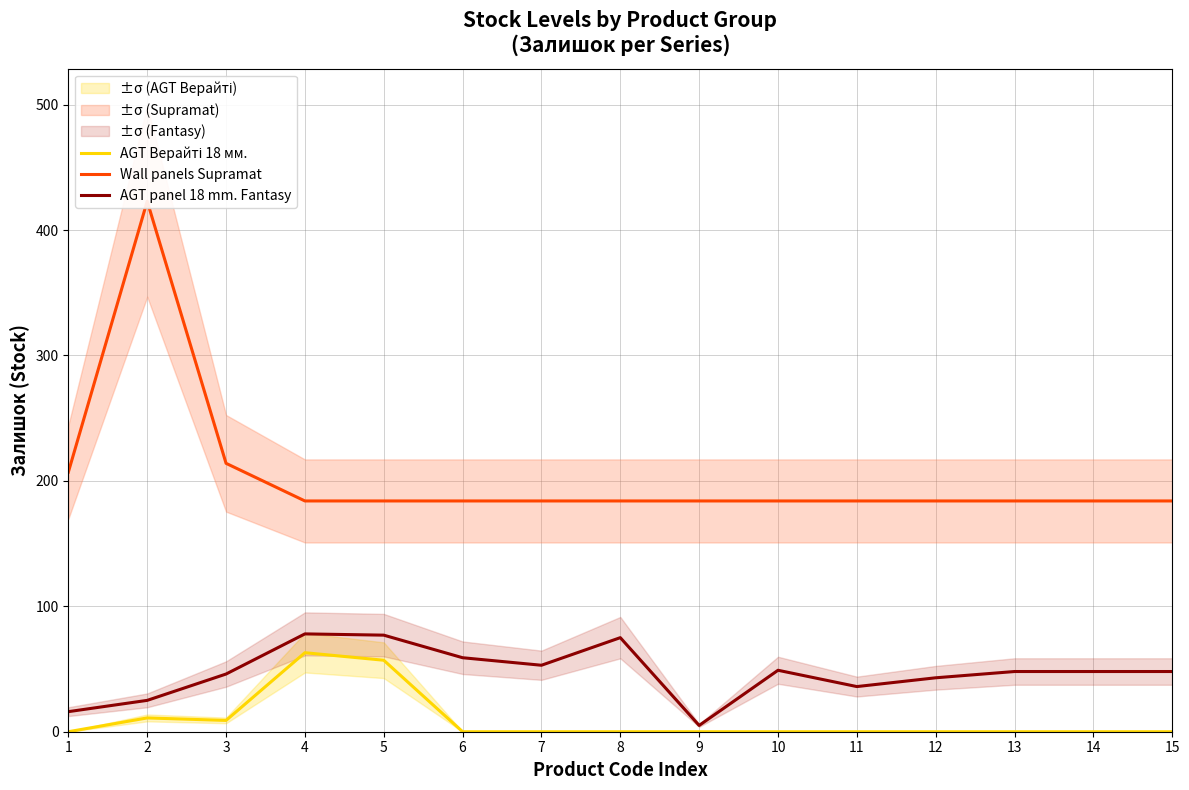

Which series has the largest total across all categories?

Wall panels Supramat